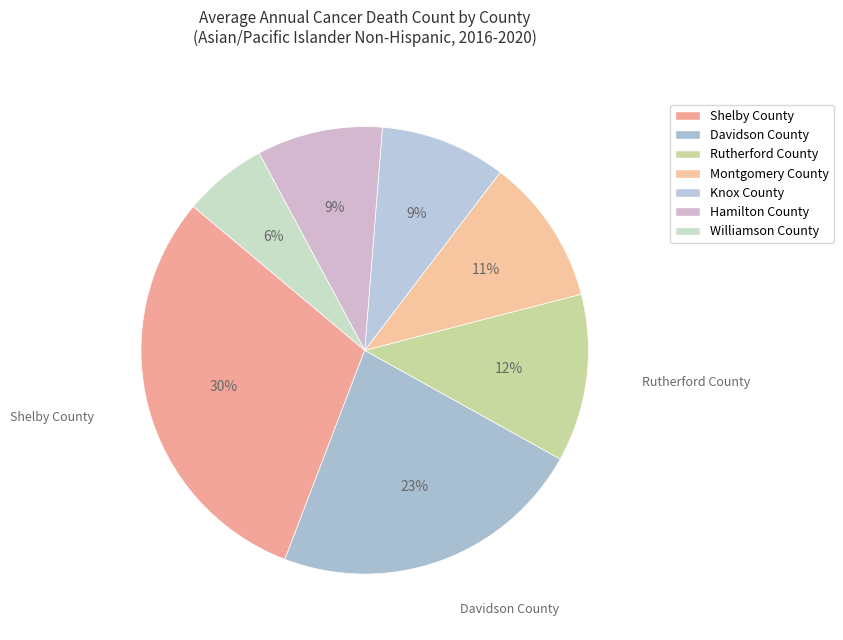

Does any single category account for the majority?

No